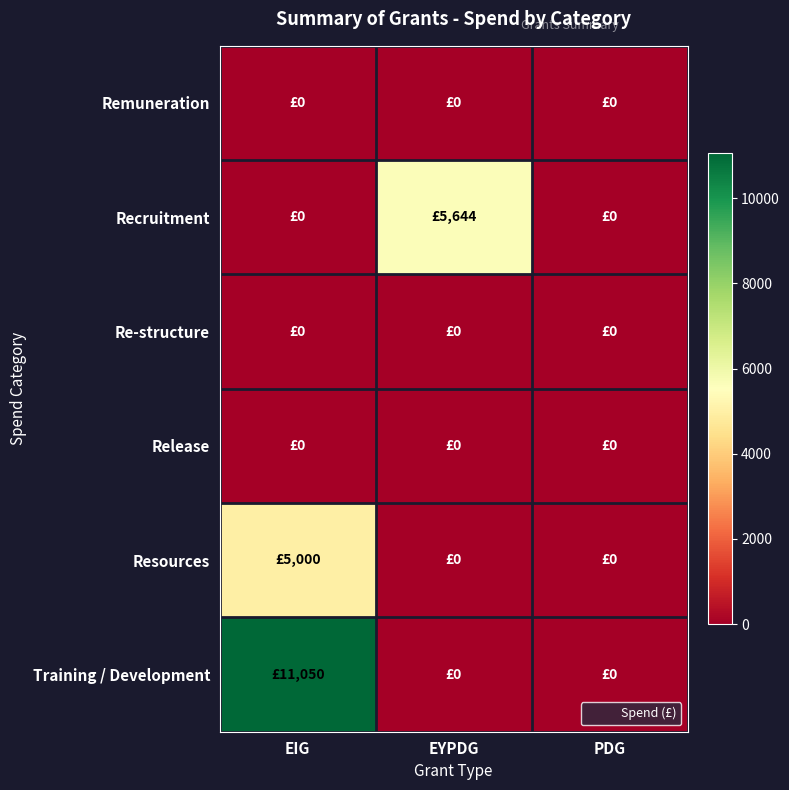

Which series has the widest spread of values?

Training / Development